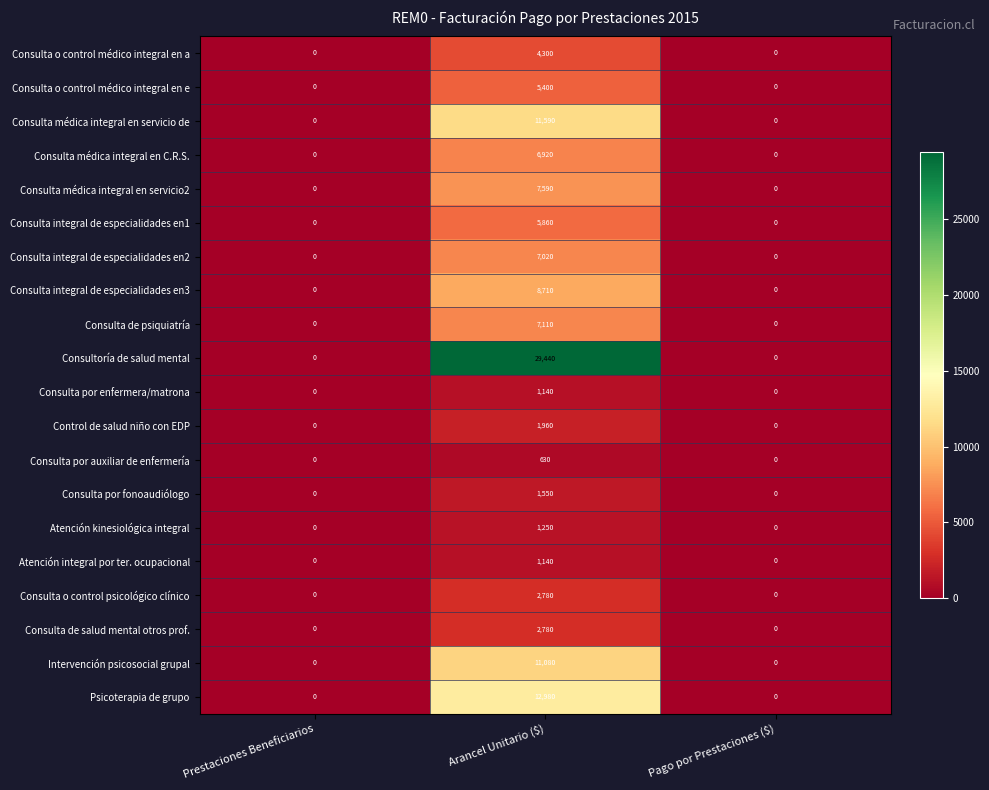

Which series changed the most between Prestaciones Beneficiarios and Arancel Unitario ($)?

Consultoría de salud mental